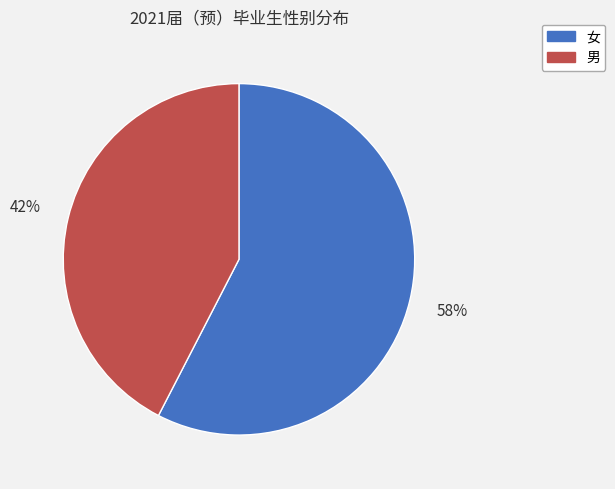

True or false: 男 accounts for 54% of the total.

False